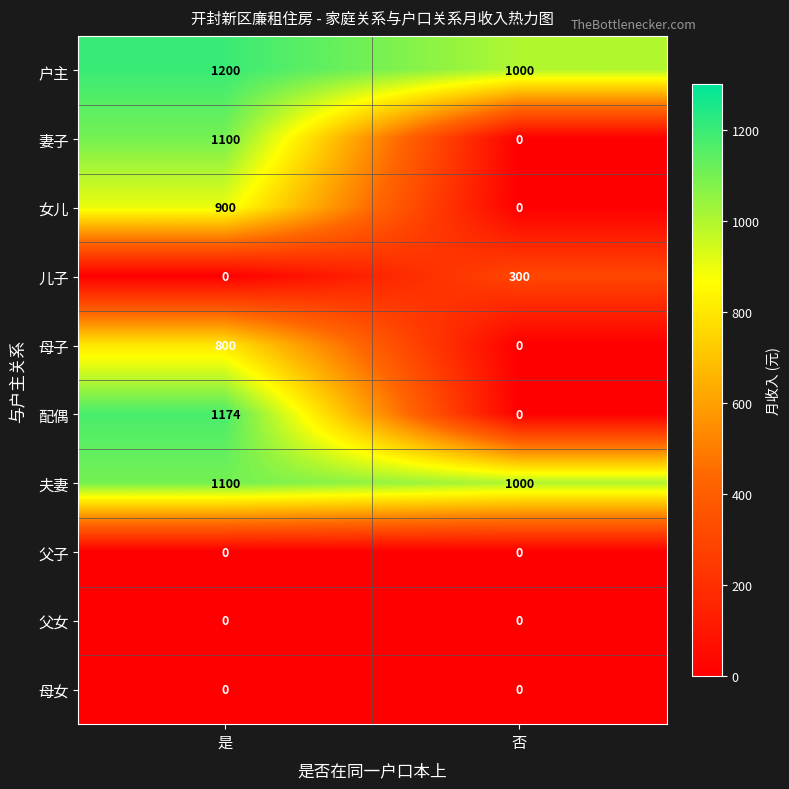

The value of 女儿 at 是 is 900. True or false?

True